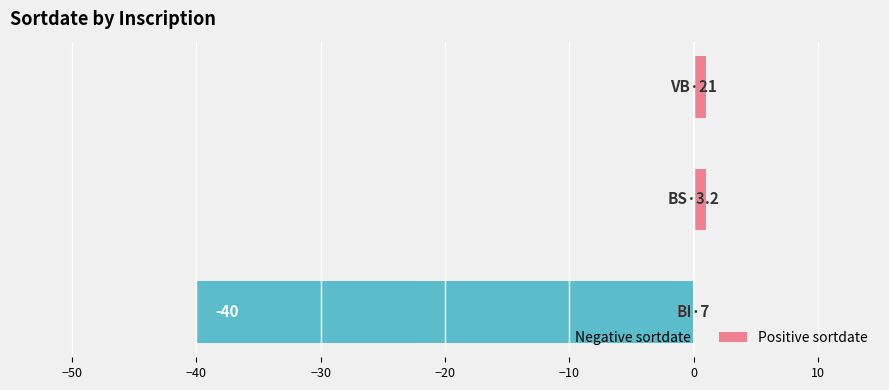

What is the sum of all values?

-38